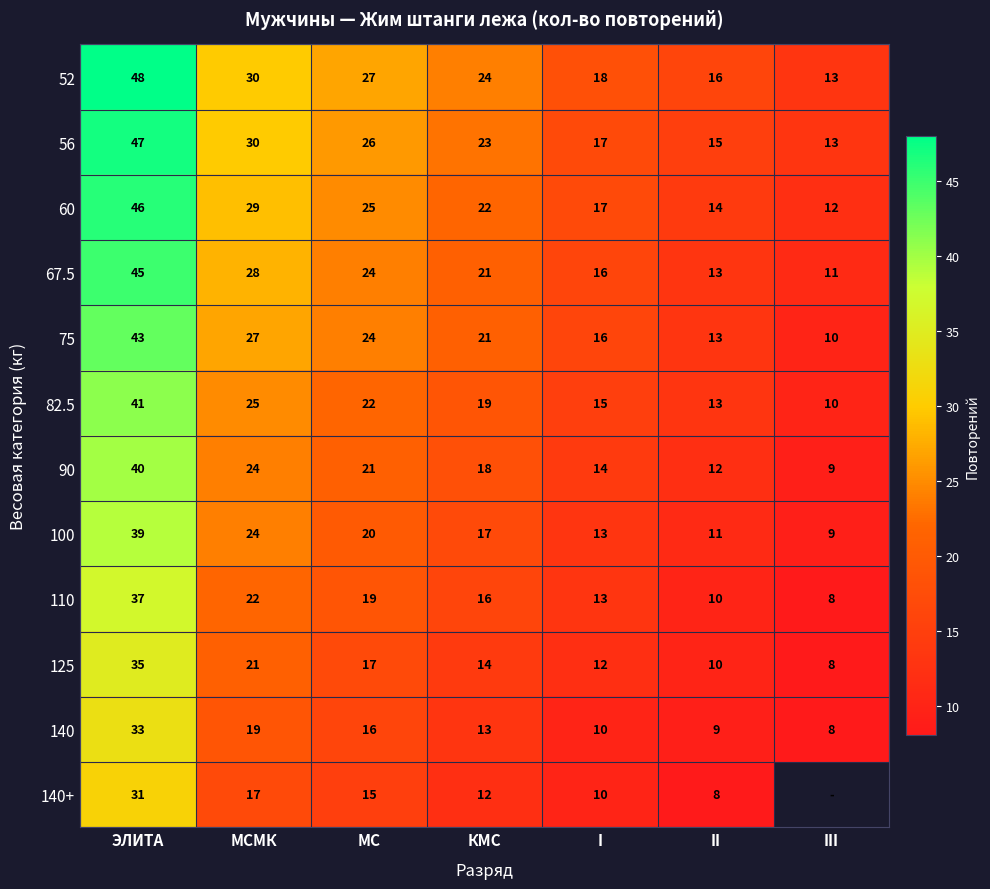

Read the 56 value at МС.

26